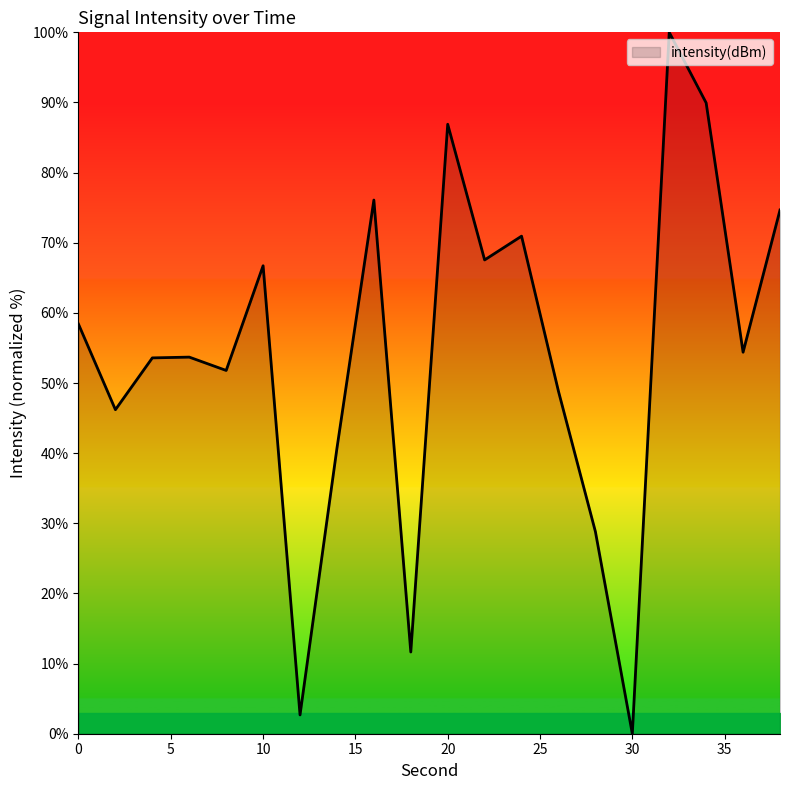

What is the difference between the second highest and second lowest values?

87.3